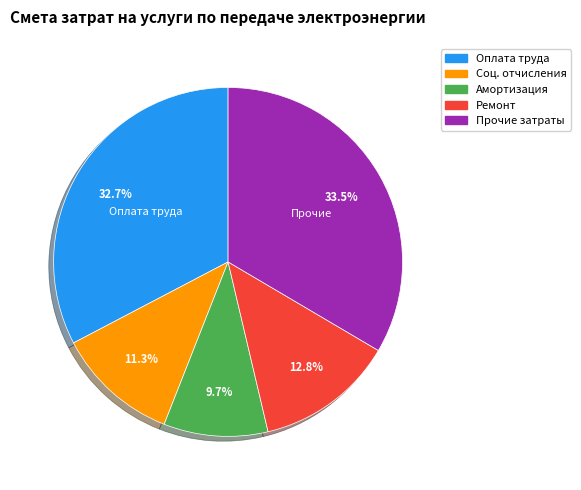

Is there any slice that represents more than half of the pie?

No